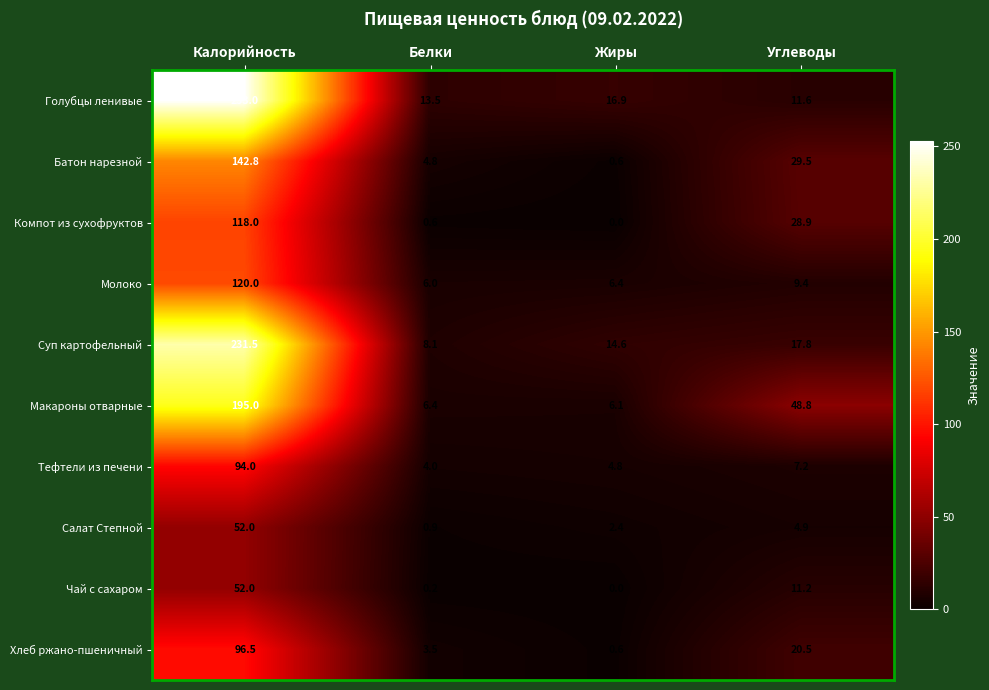

What value does the Голубцы ленивые series have at Калорийность?

253.0